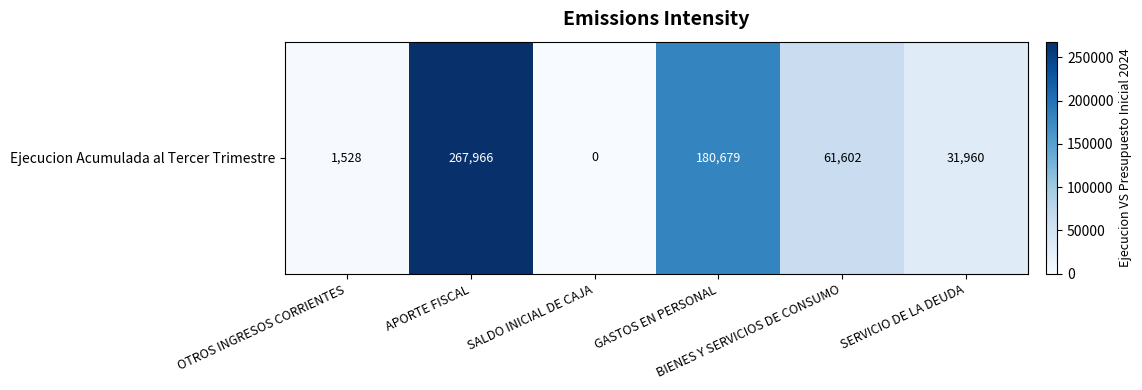

What is the difference between the second highest and second lowest values?

179151